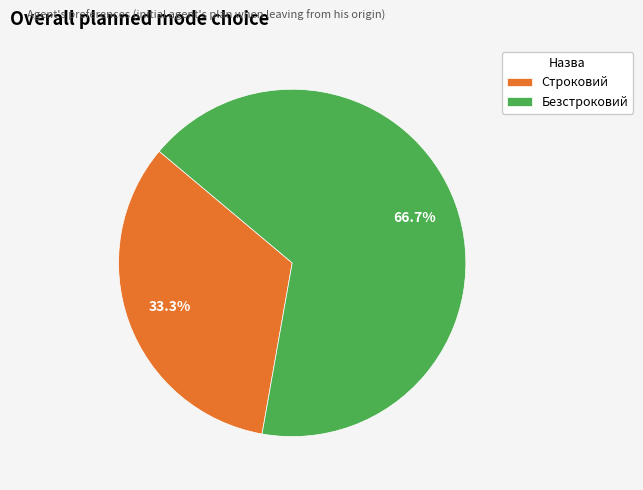

Is the sum of Строковий and Безстроковий greater than half?

Yes